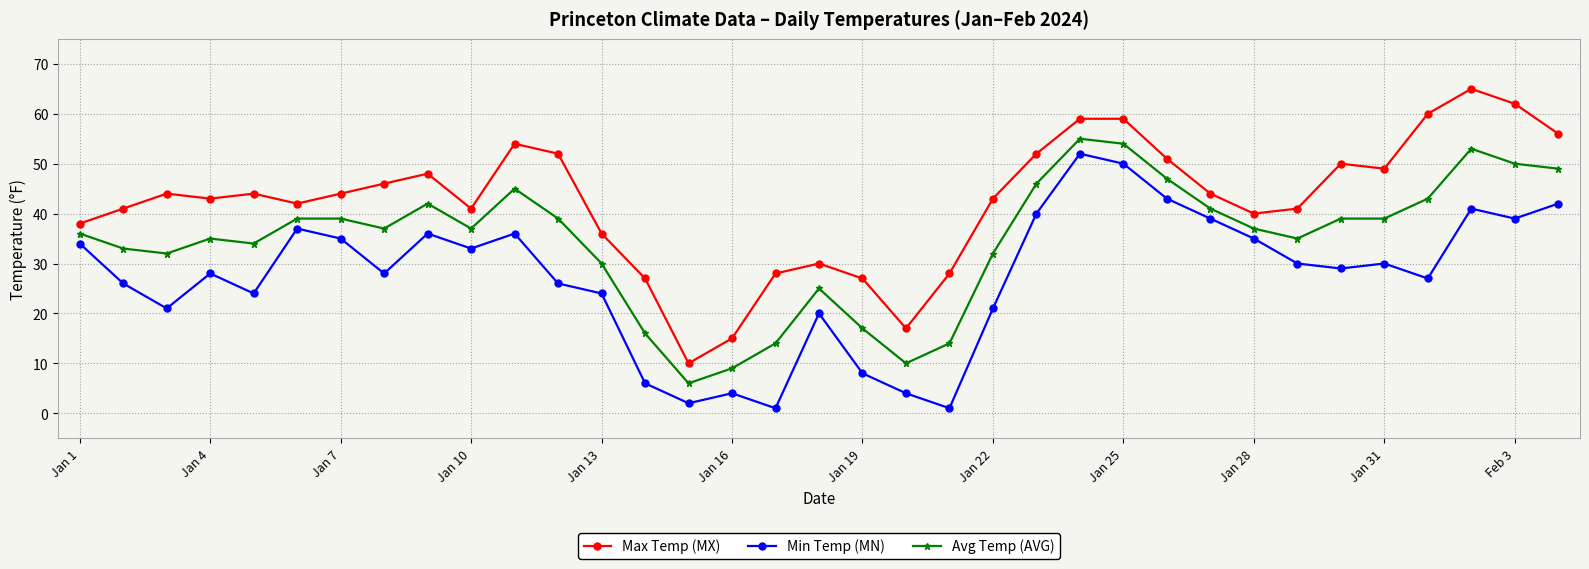

Which series has the largest range (max minus min)?

Max Temp (MX)